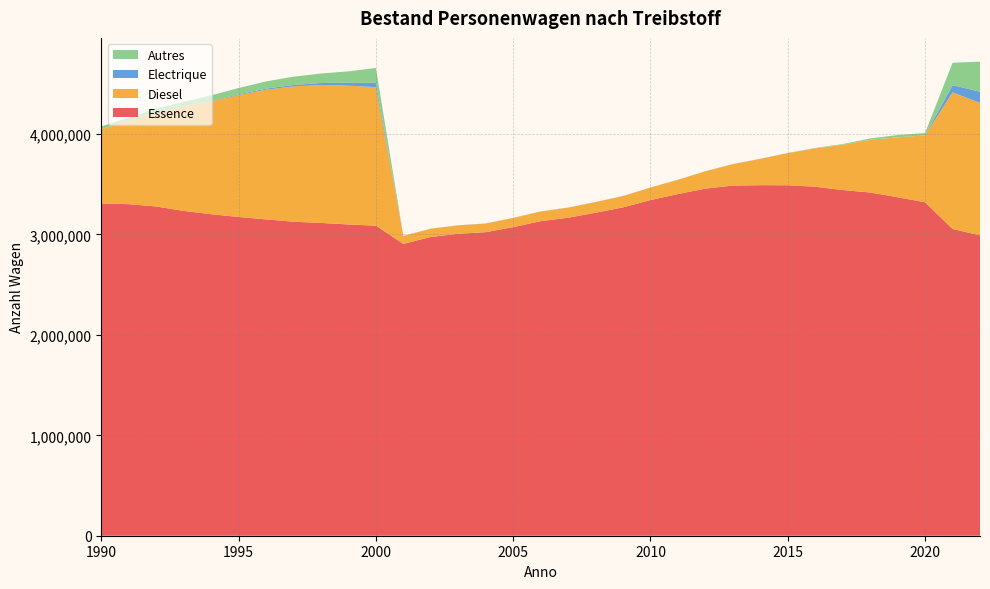

Reading left to right, list all the values displayed in this chart.

Essence: 1990=3308634	1991=3301501	1992=3278675	1993=3234560	1994=3201710	1995=3173806	1996=3149902	1997=3127023	1998=3114726	1999=3099442	2000=3087390	2001=2905762	2002=2975154	2003=3006666	2004=3022762	2005=3073062	2006=3132238	2007=3166299	2008=3216484	2009=3269402	2010=3342265	2011=3402309	2012=3456468	2013=3486757	2014=3490699	2015=3489925	2016=3475004	2017=3442302	2018=3418081	2019=3370326	2020=3320810	2021=3054773	2022=2991092
Diesel: 1990=739112	1991=827094	1992=934084	1993=1035843	1994=1123676	1995=1214075	1996=1291500	1997=1346938	1998=1374246	1999=1382645	2000=1379077	2001=79129	2002=81883	2003=83640	2004=85703	2005=90747	2006=95585	2007=100412	2008=105718	2009=112736	2010=123969	2011=141863	2012=172097	2013=213184	2014=261987	2015=319905	2016=381189	2017=450992	2018=524614	2019=596480	2020=666089	2021=1360111	2022=1319337
Electrique: 1990=665	1991=1044	1992=1758	1993=2683	1994=4439	1995=7531	1996=10724	1997=14539	1998=19181	1999=28716	2000=43396	2001=409	2002=671	2003=771	2004=774	2005=775	2006=770	2007=759	2008=753	2009=746	2010=724	2011=754	2012=690	2013=676	2014=651	2015=625	2016=592	2017=562	2018=528	2019=517	2020=512	2021=71697	2022=110751
Autres: 1990=27414	1991=33364	1992=40208	1993=47799	1994=54665	1995=62657	1996=71903	1997=82323	1998=94535	1999=113149	2000=148472	2001=97	2002=90	2003=151	2004=284	2005=458	2006=583	2007=623	2008=500	2009=423	2010=353	2011=321	2012=458	2013=334	2014=553	2015=896	2016=4657	2017=6158	2018=12564	2019=22488	2020=22191	2021=222785	2022=300100